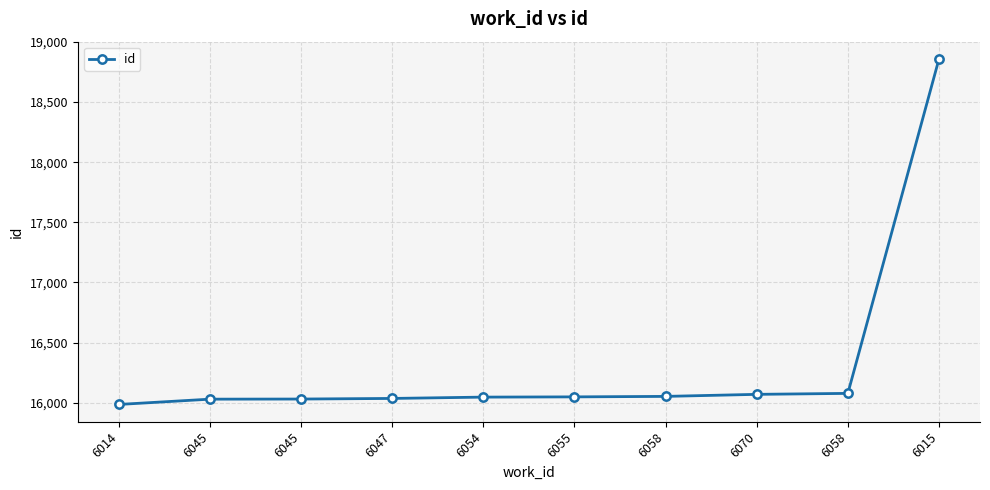

What is the difference between the maximum and second lowest values?

2828